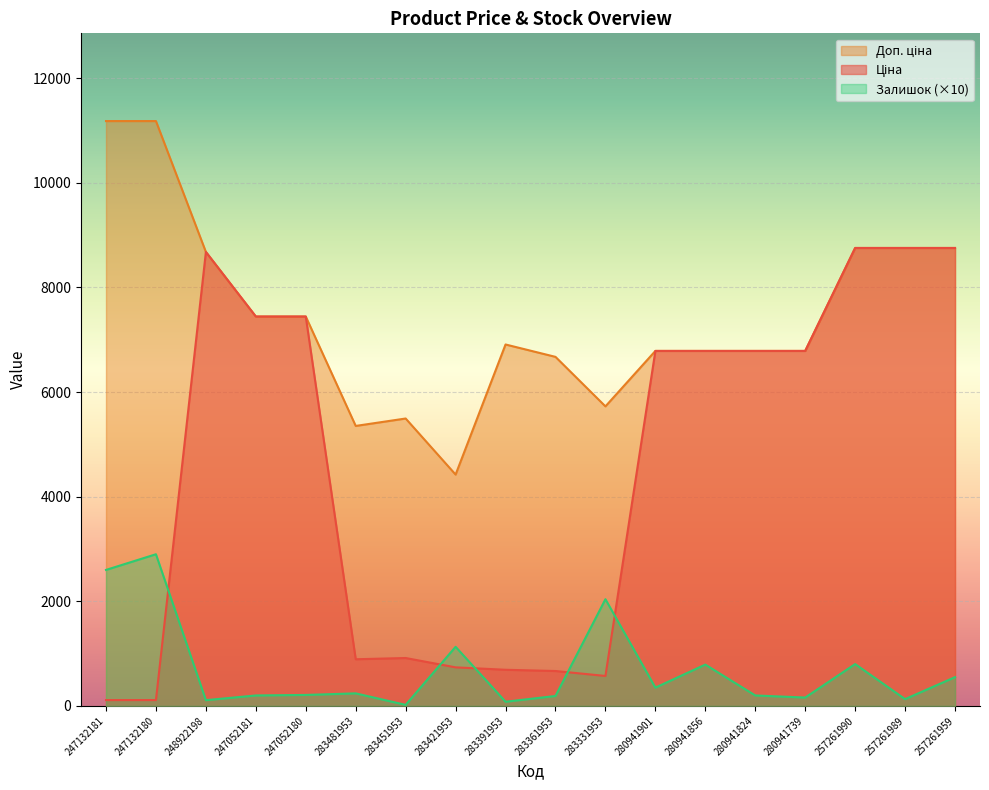

The value of Ціна at 247132180 is 111.8. True or false?

True